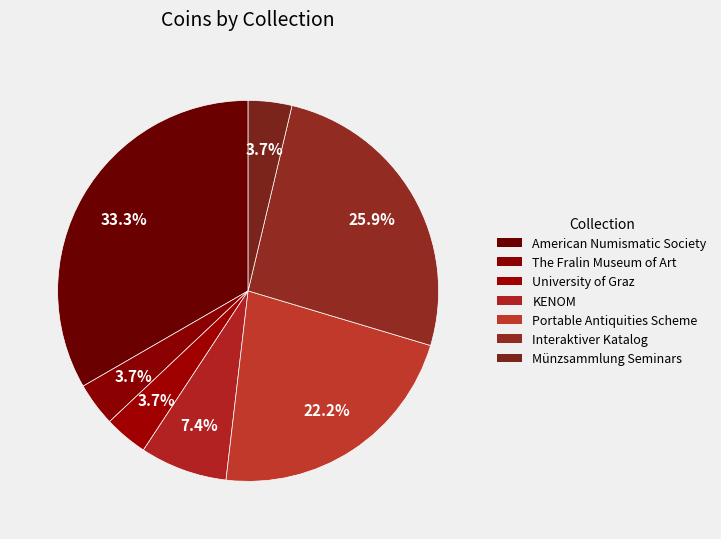

Count the number of slices in the pie.

7